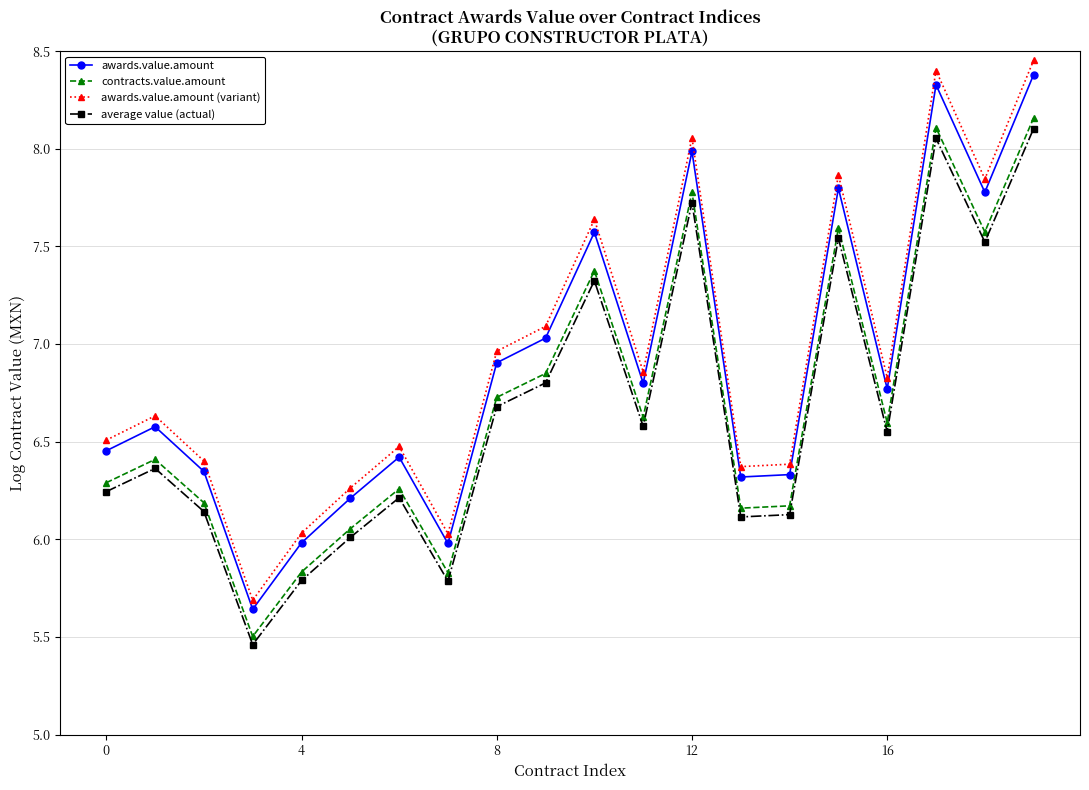

What is the average value of the contracts.value.amount series?

6.7